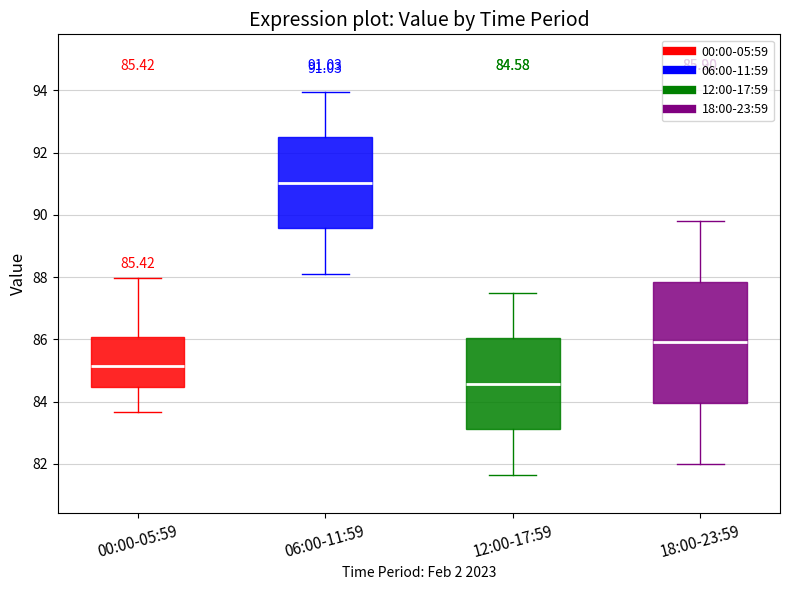

Which box has the lowest median line?

12:00-17:59